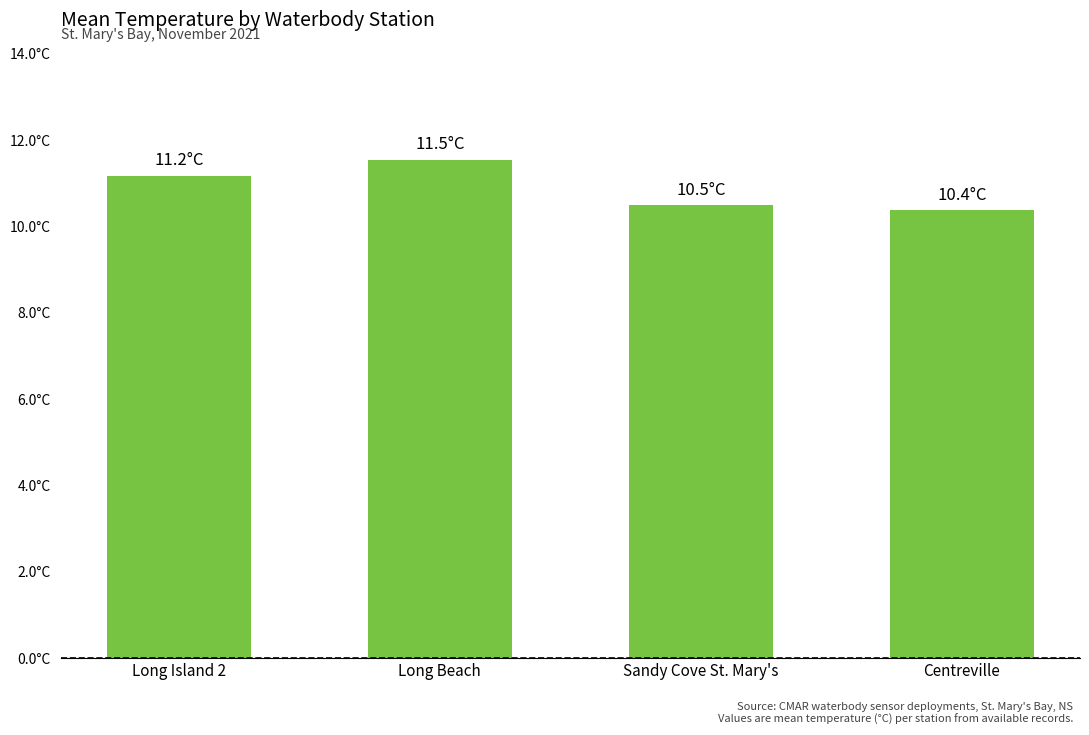

At which label is the value closest to 10?

Centreville